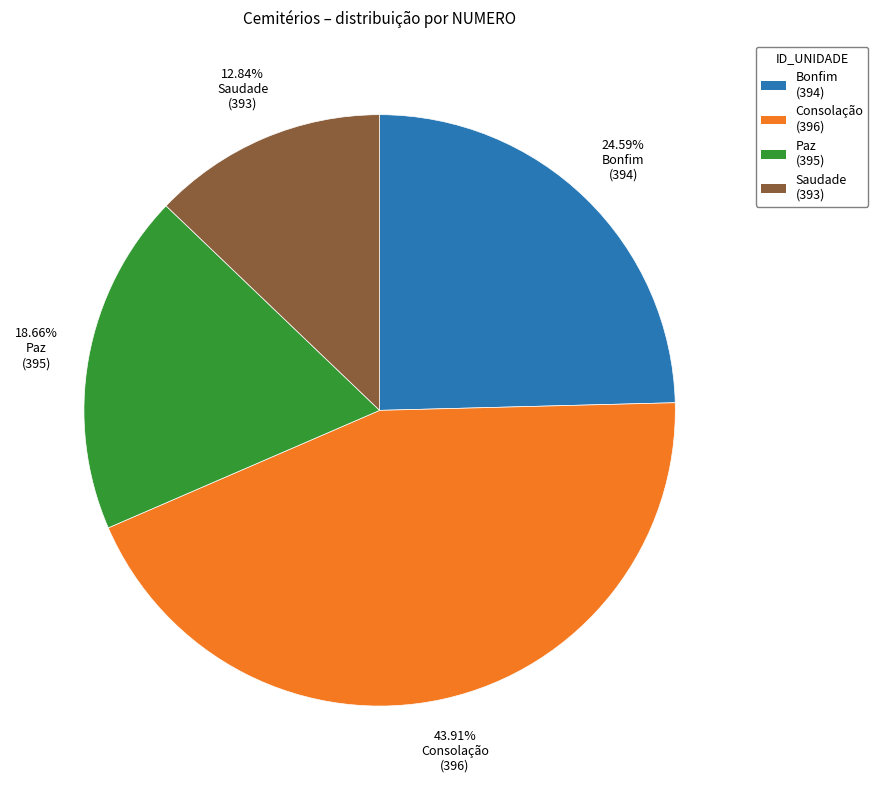

Is there a majority slice in this chart?

No